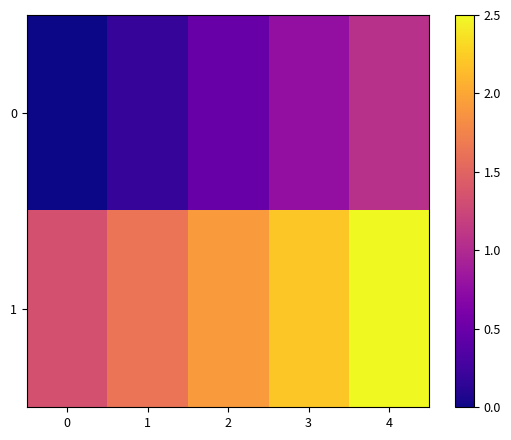

Reading left to right, list all the values displayed in this chart.

0: 0=0.0	1=0.2	2=0.5	3=0.8	4=1.1
1: 0=1.3	1=1.6	2=1.9	3=2.2	4=2.5